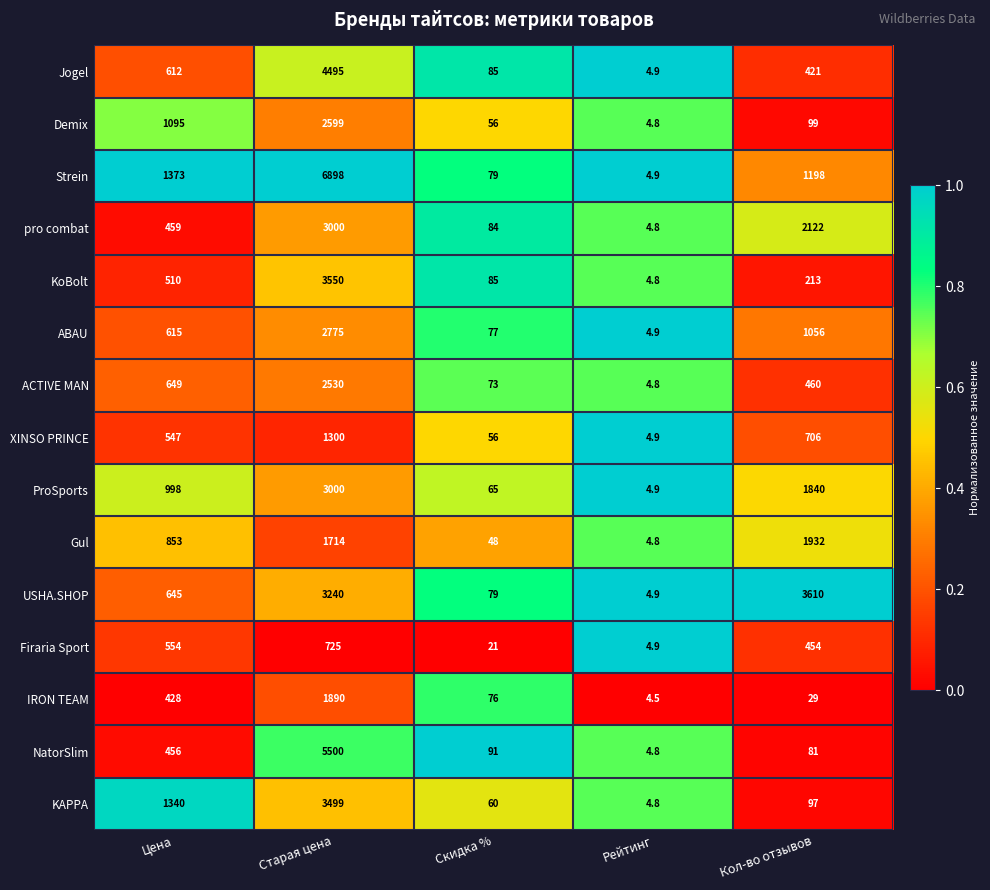

What is the sum of all Jogel values?

5617.9